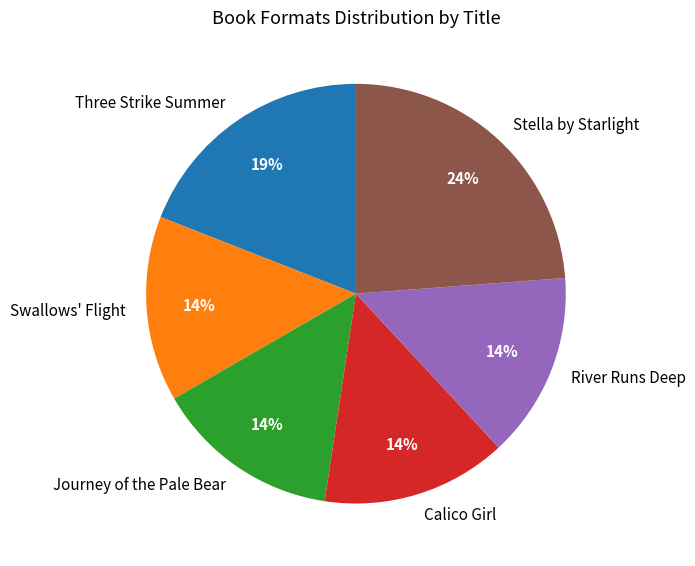

How many slices are in this pie chart?

6